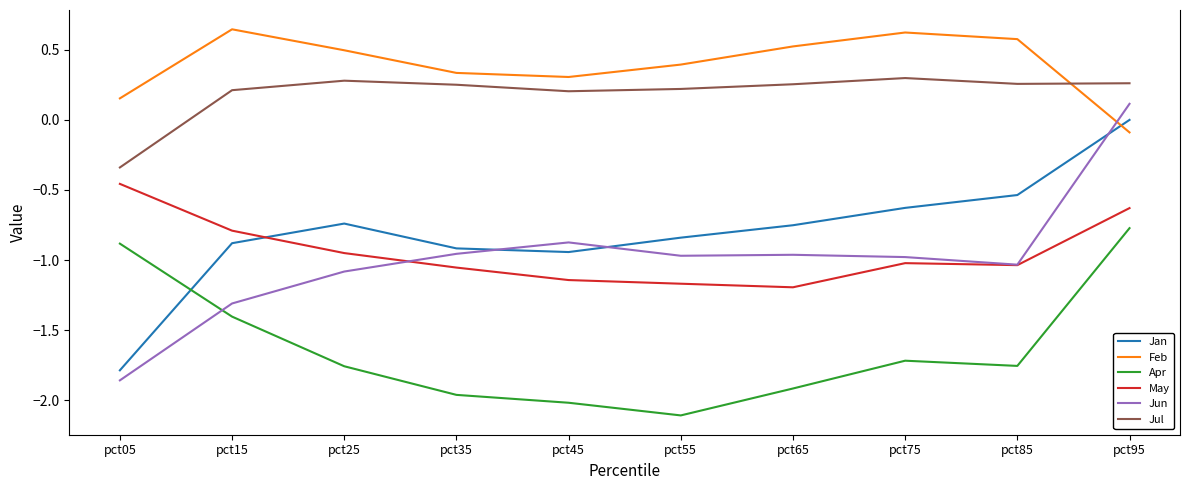

Which category has the lowest value in the Feb series?

pct95